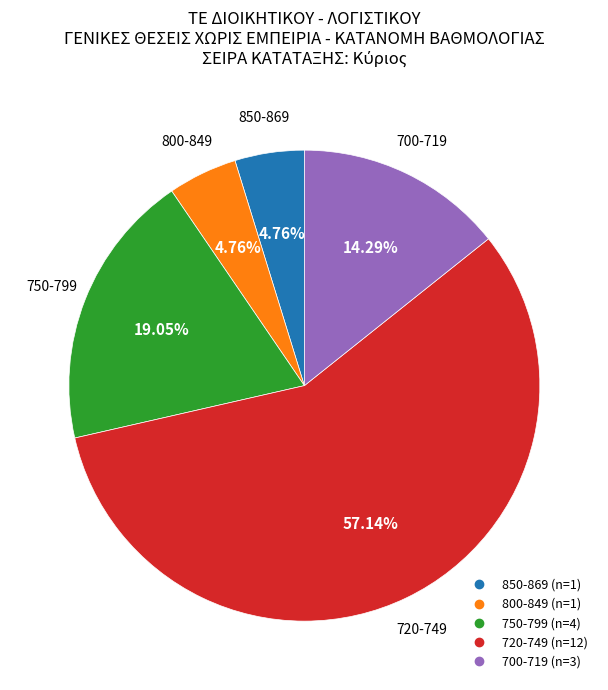

Is there a majority slice in this chart?

Yes